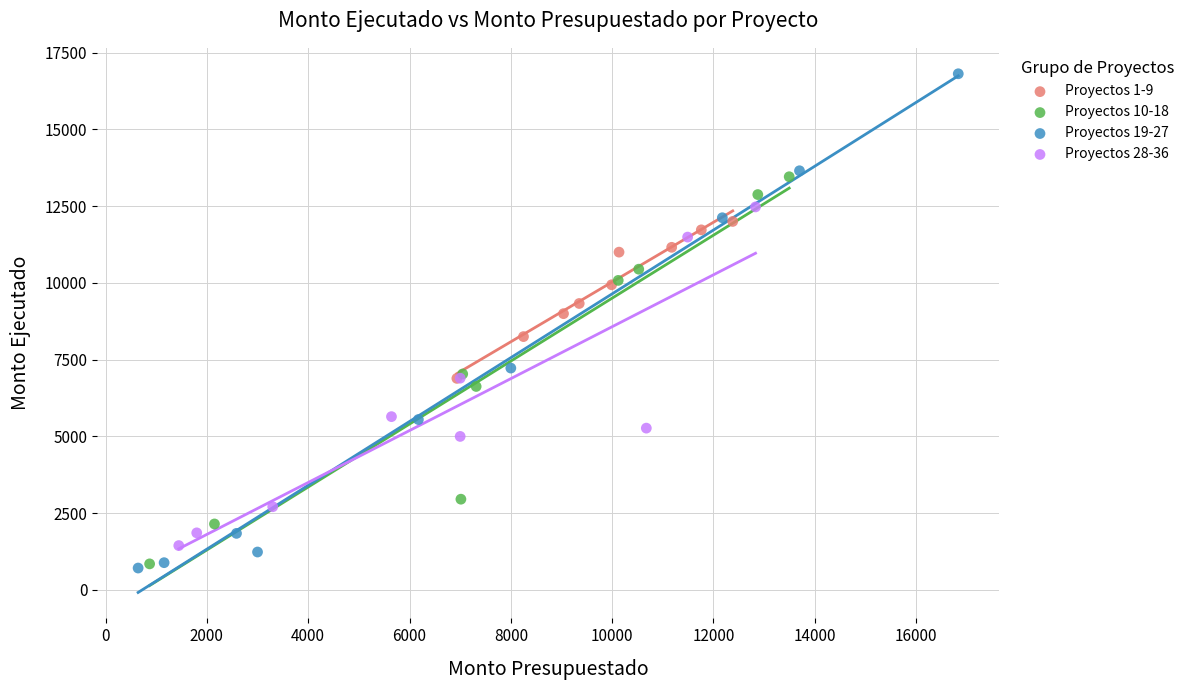

Which series reaches the maximum Y coordinate?

Proyectos 19-27